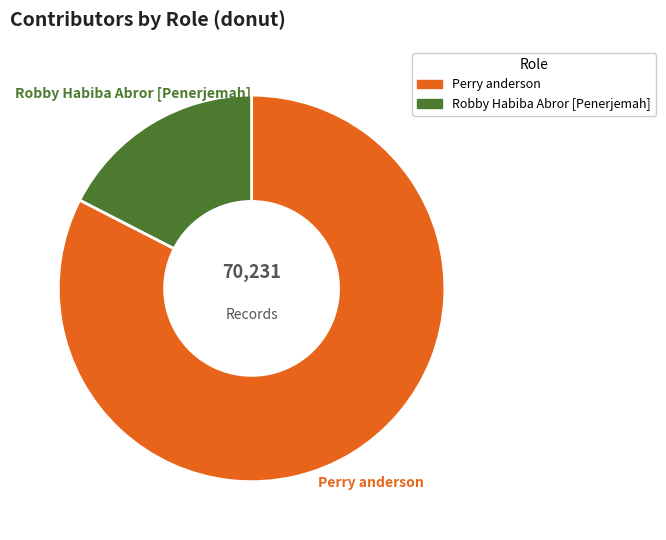

Does Robby Habiba Abror [Penerjemah] account for over 50% of the chart?

No